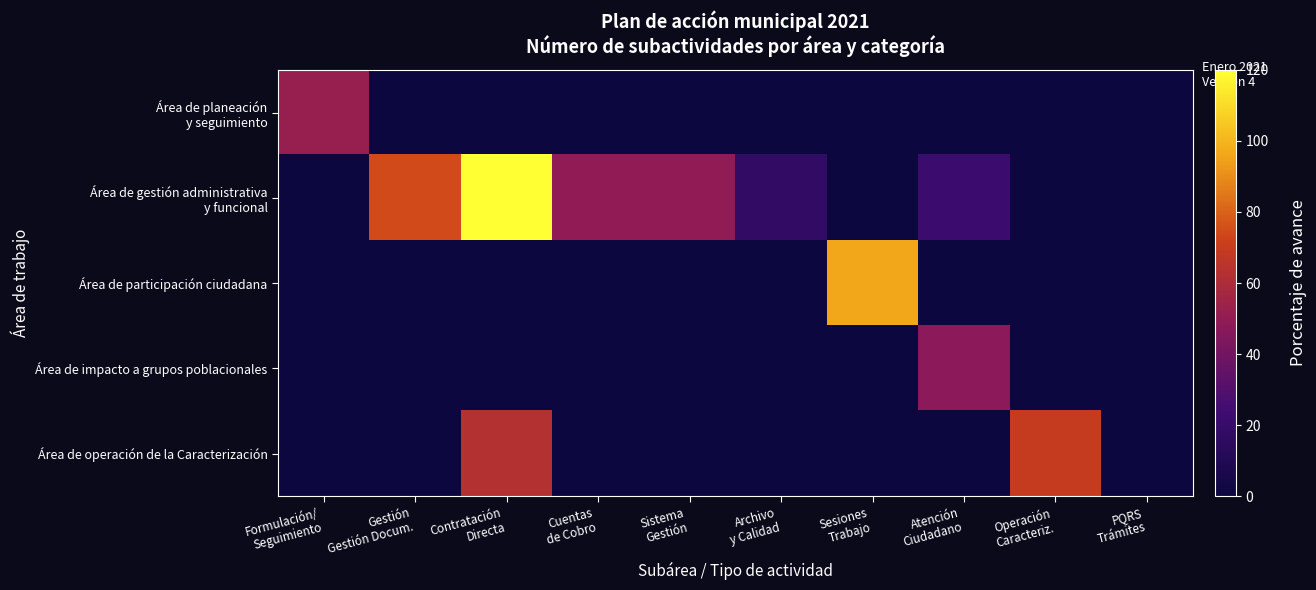

Which category has the highest value across all series?

Contratación
Directa